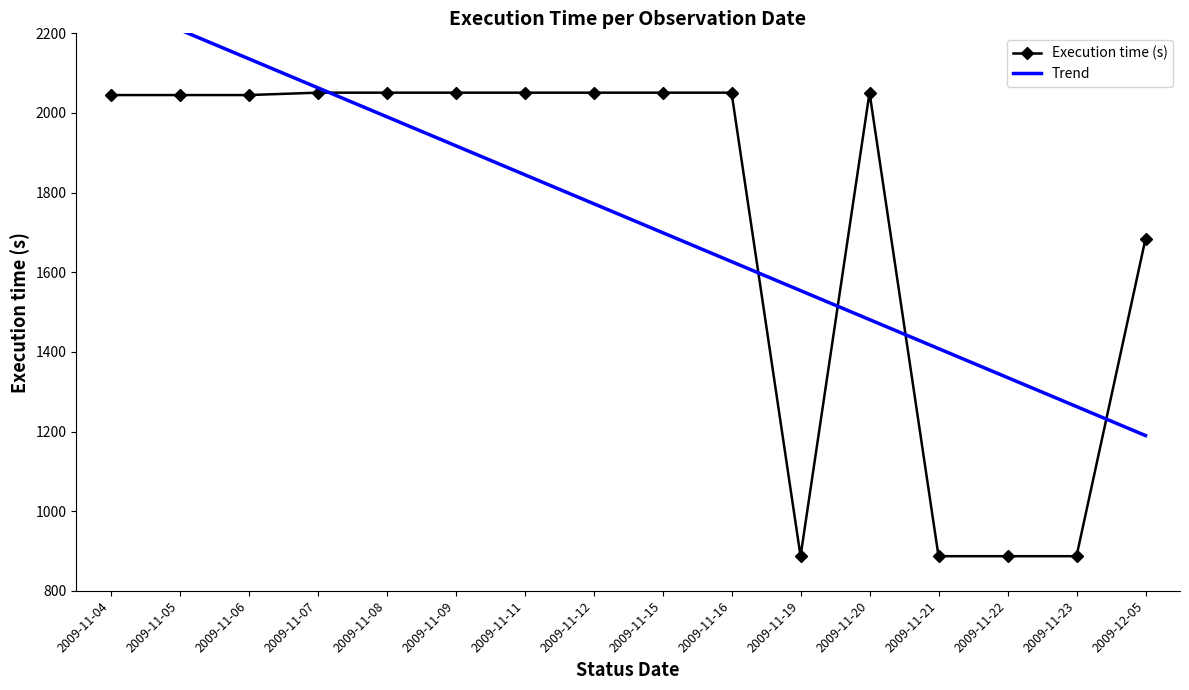

How many data points in Trend are above 1772?

8